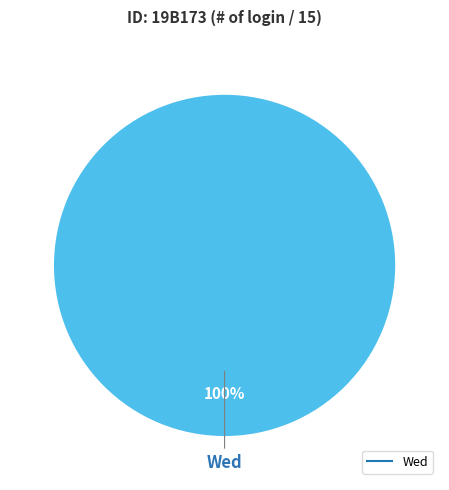

How many slices are in this pie chart?

1